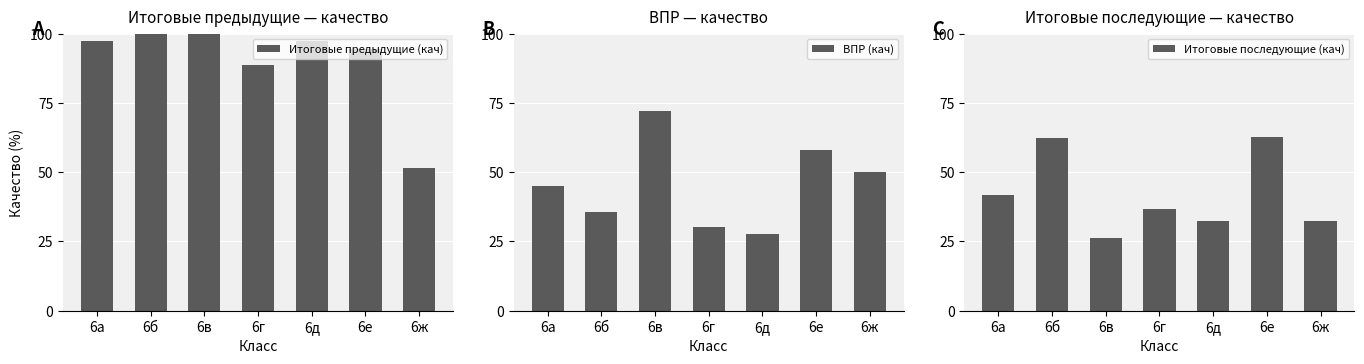

The value of Итоговые последующие (кач) at 6в is 41.2. True or false?

False